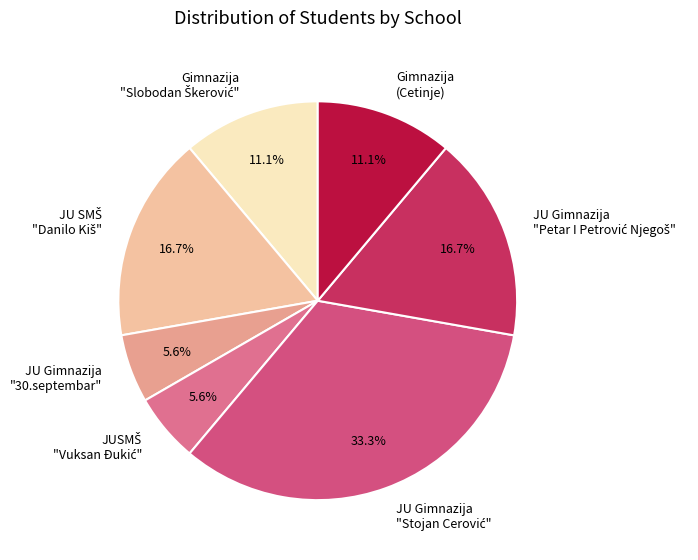

Does any single category account for the majority?

No